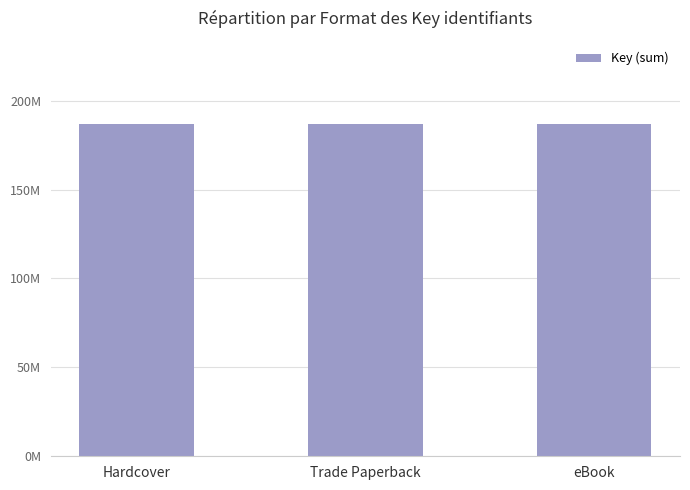

Reading right to left, what are all the values shown in this chart?

46457994	46457994	46457994	140479840	140479840	140479840